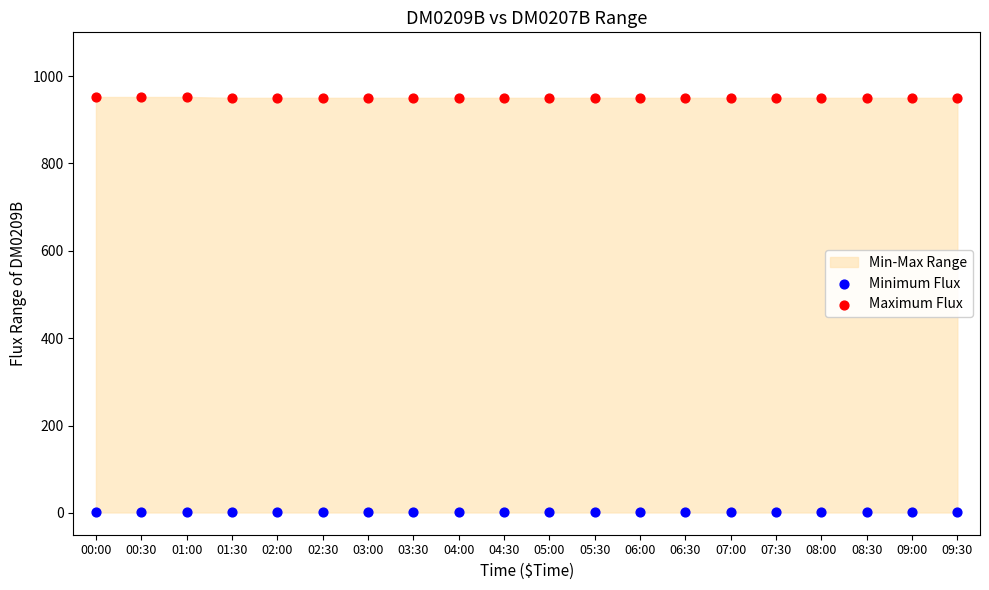

Which series reaches the minimum Y coordinate?

Minimum Flux